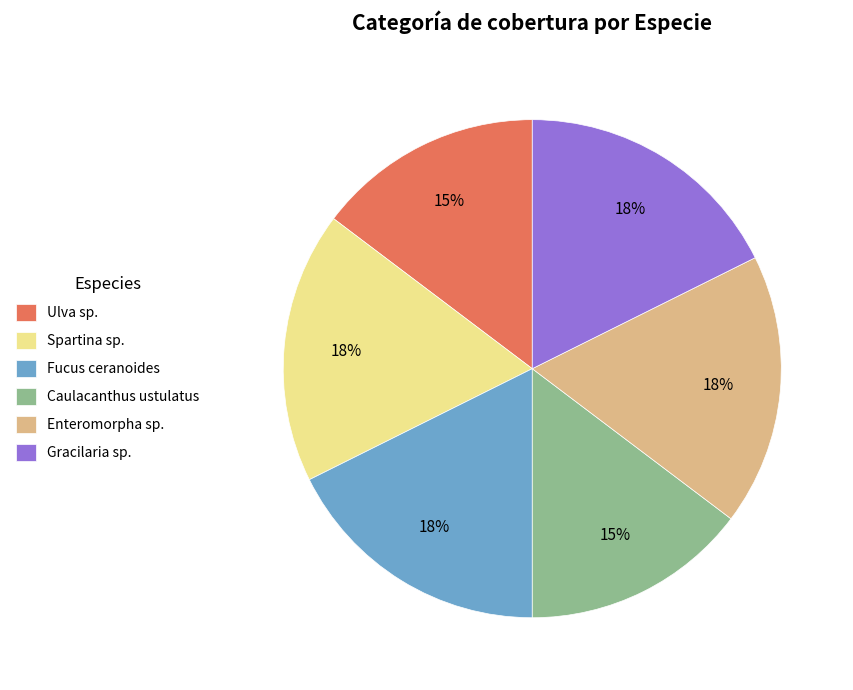

Is there a majority slice in this chart?

No